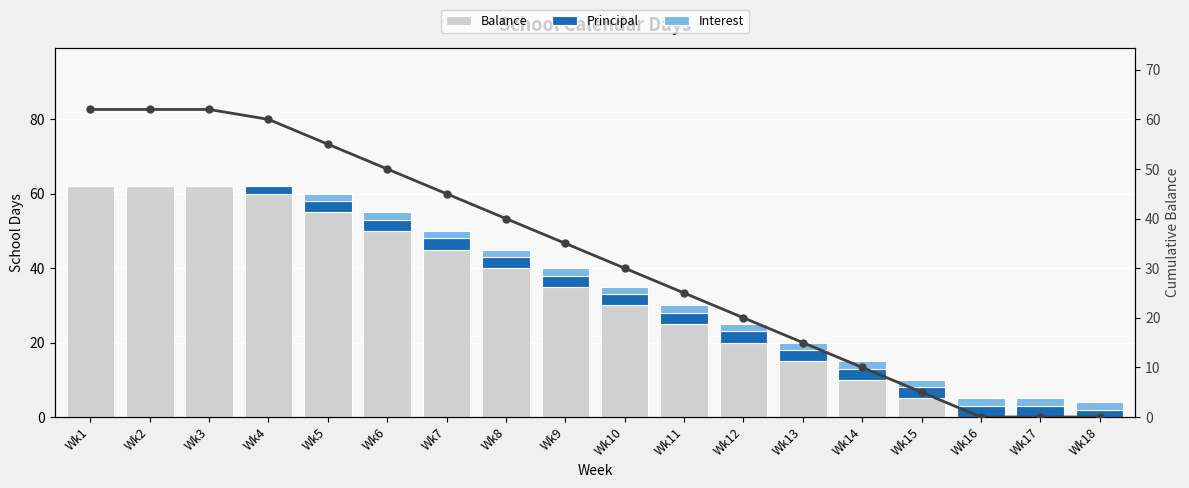

Which series has the widest spread of values?

Balance